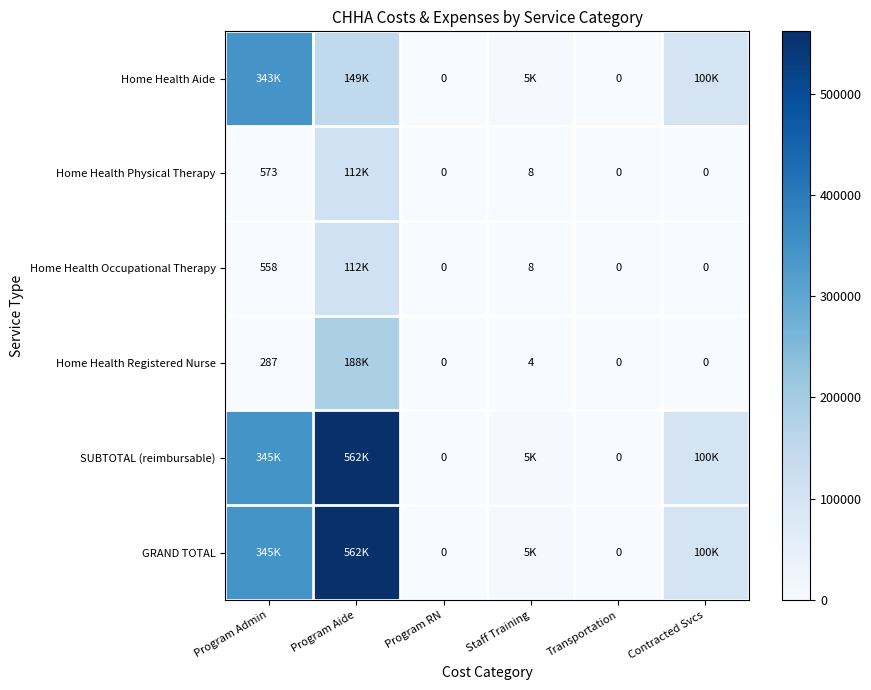

At Transportation, list the series in order from largest to smallest.

Home Health Aide, Home Health Physical Therapy, Home Health Occupational Therapy, Home Health Registered Nurse, SUBTOTAL (reimbursable), GRAND TOTAL